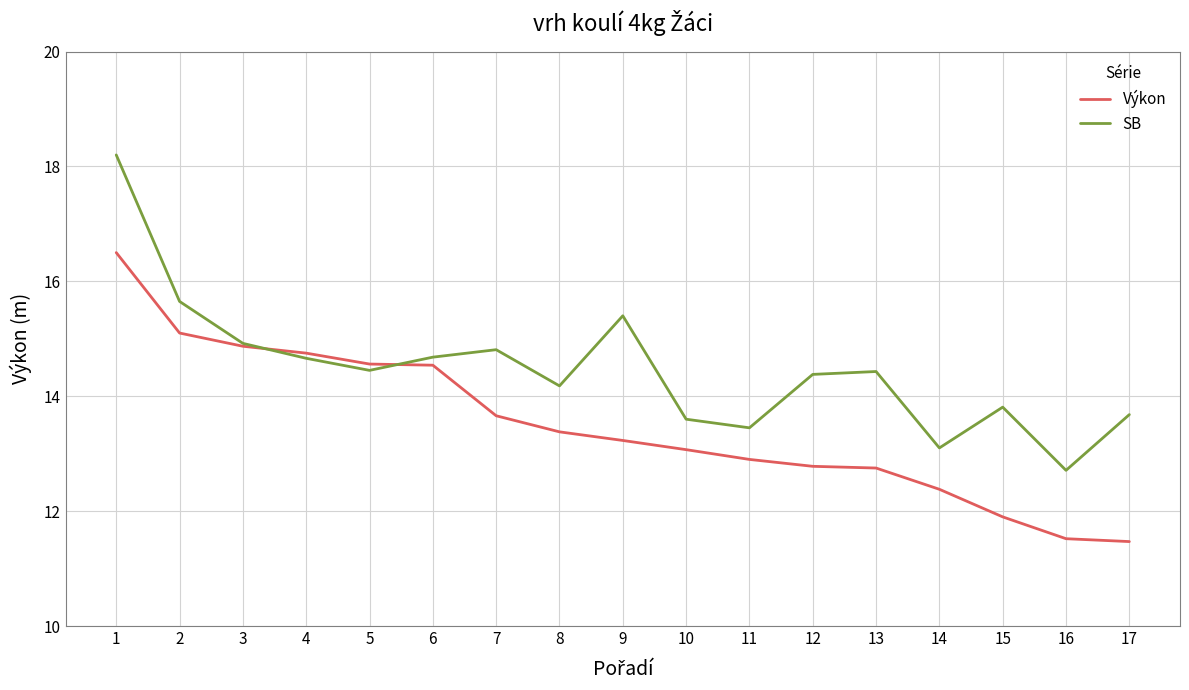

After their last crossing, which series has the higher values: Výkon or SB?

SB